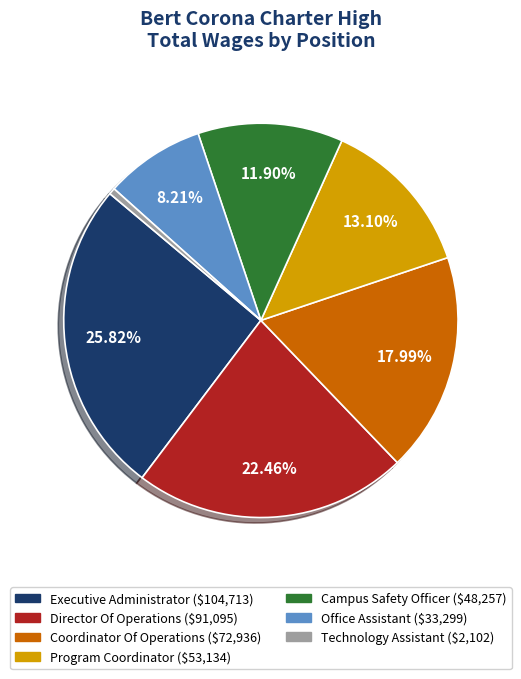

To the nearest percent, what portion does Office Assistant represent?

8%